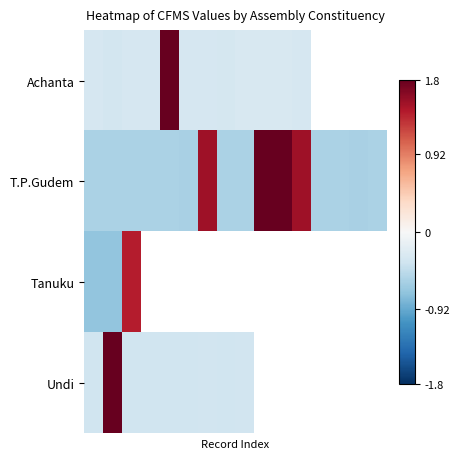

Which has a higher value, 3 or 11?

3